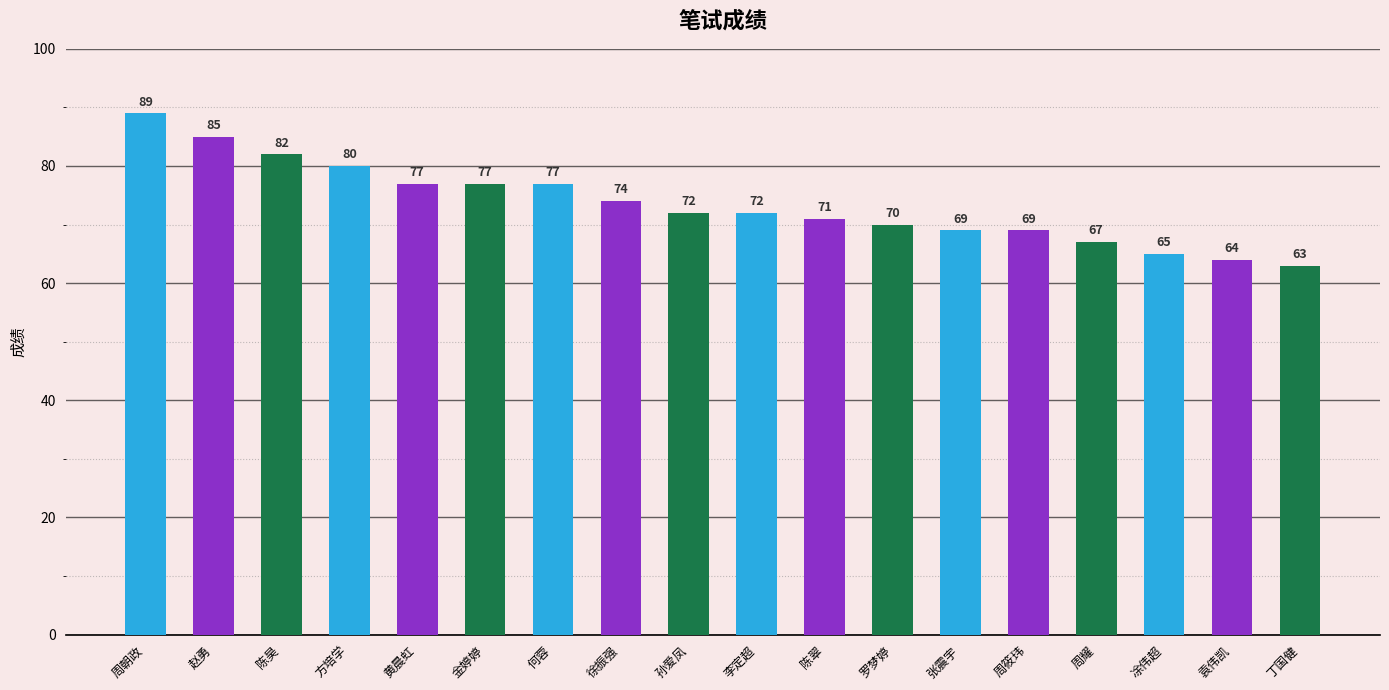

What is the greatest value displayed?

89